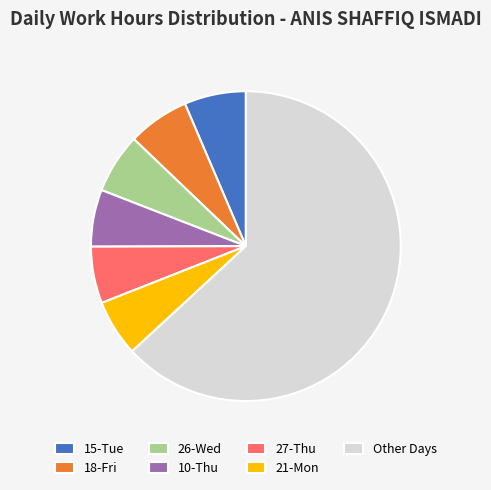

Count the number of slices in the pie.

7